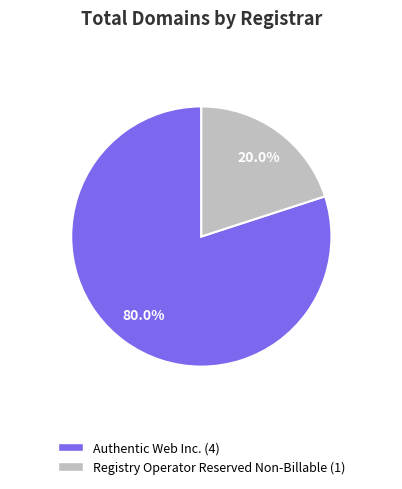

To the nearest percent, what is the combined percentage of Registry Operator Reserved Non-Billable and Authentic Web Inc.?

100%